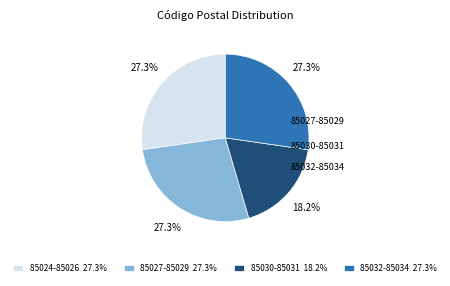

Between 85030-85031 18.2% and 85032-85034 27.3%, which is larger?

85032-85034 27.3%